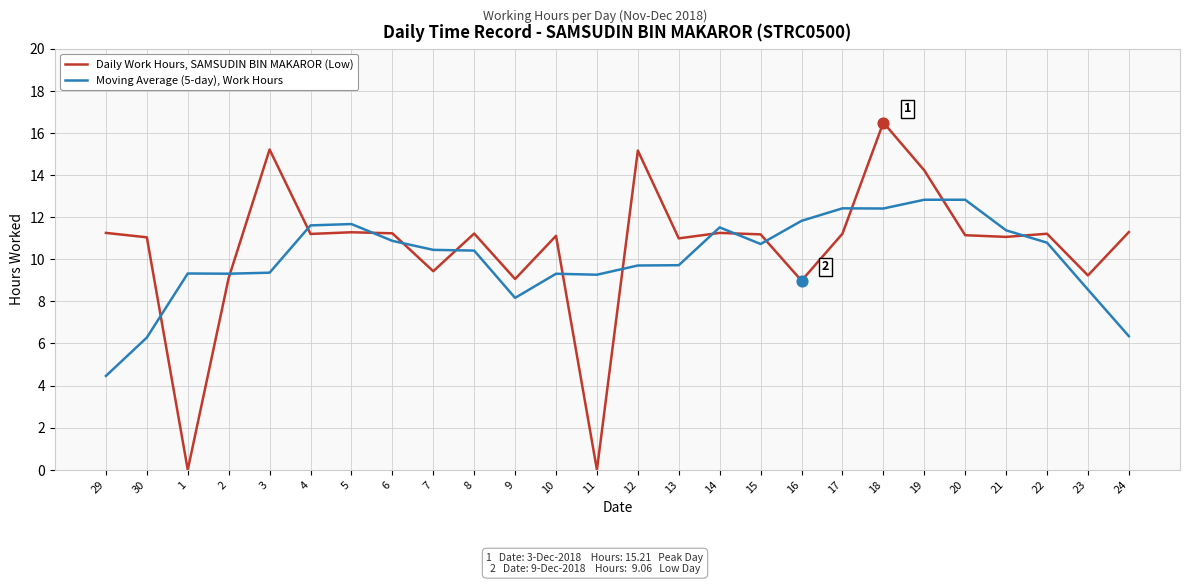

Between 7 and 12, which series saw the biggest shift?

Daily Work Hours, SAMSUDIN BIN MAKAROR (Low)